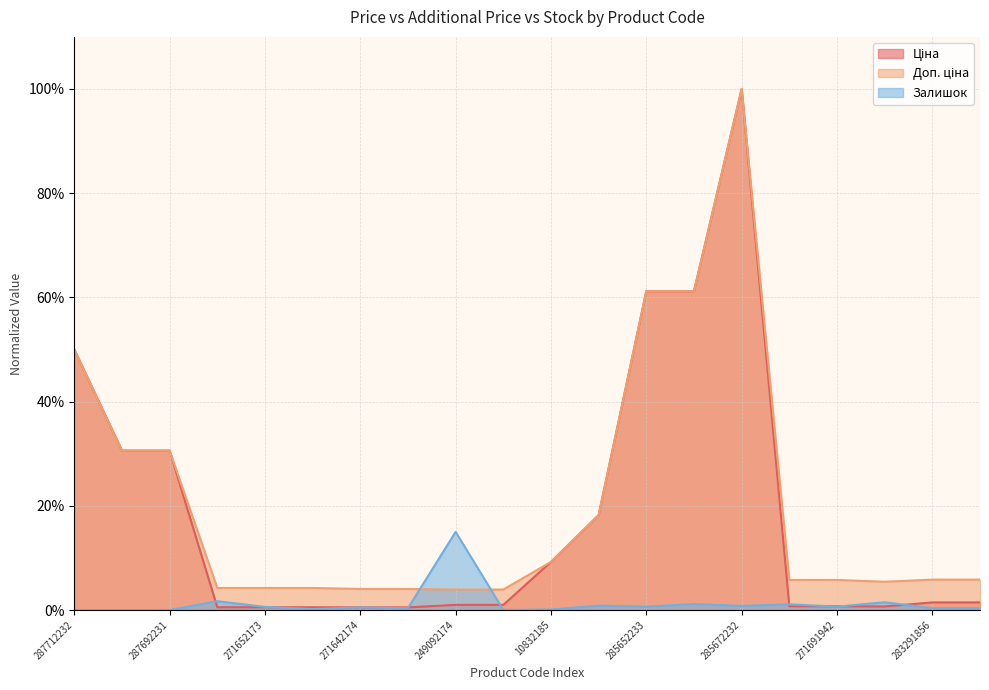

Between 271652172 and 285112220, which is larger?

285112220